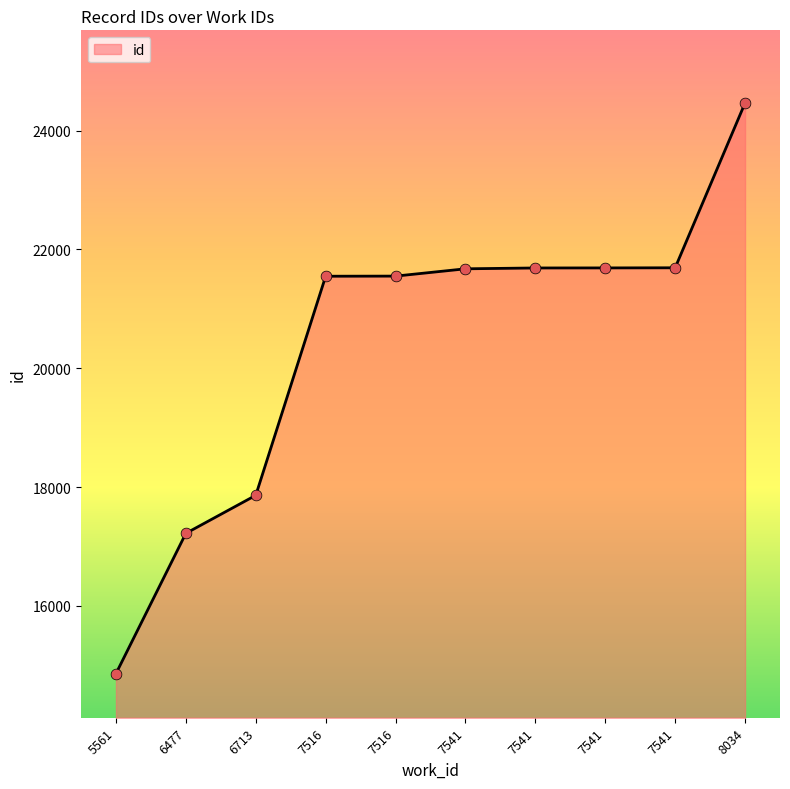

Between 6477 and 5561, which is larger?

6477